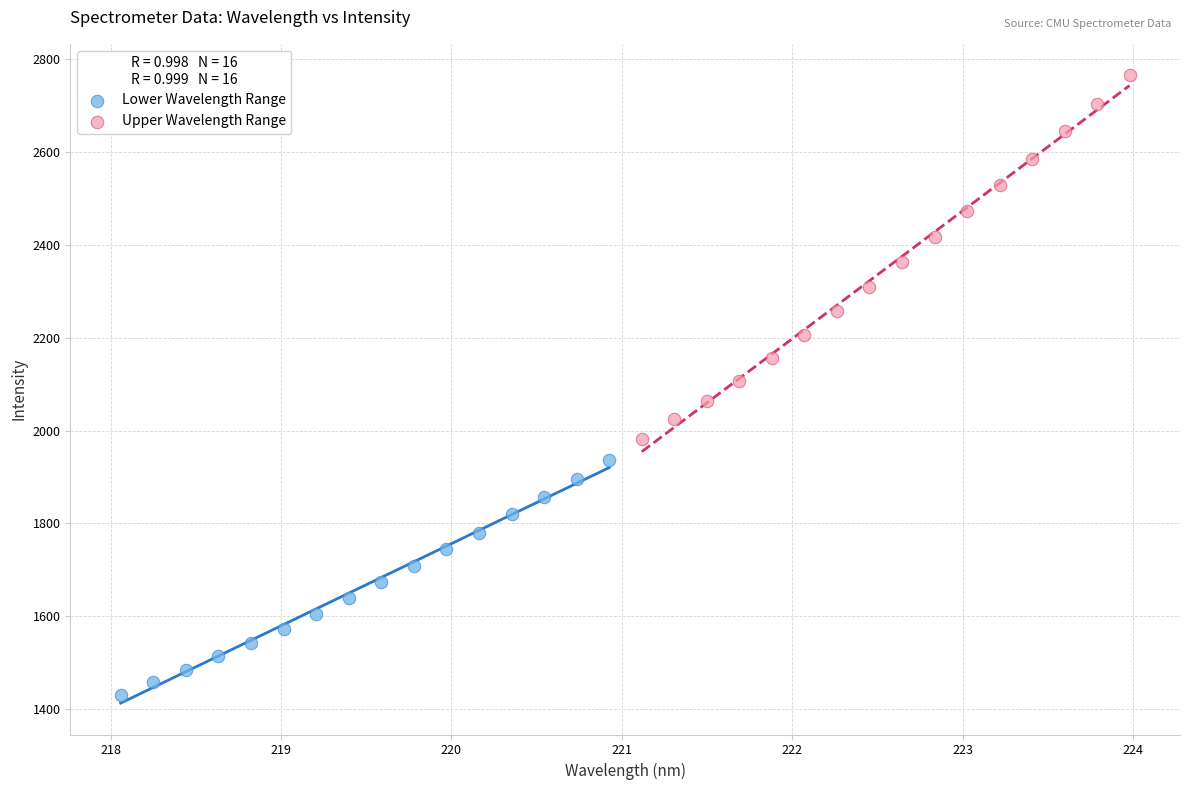

What are all the series names shown in the legend?

Lower Wavelength Range, Upper Wavelength Range